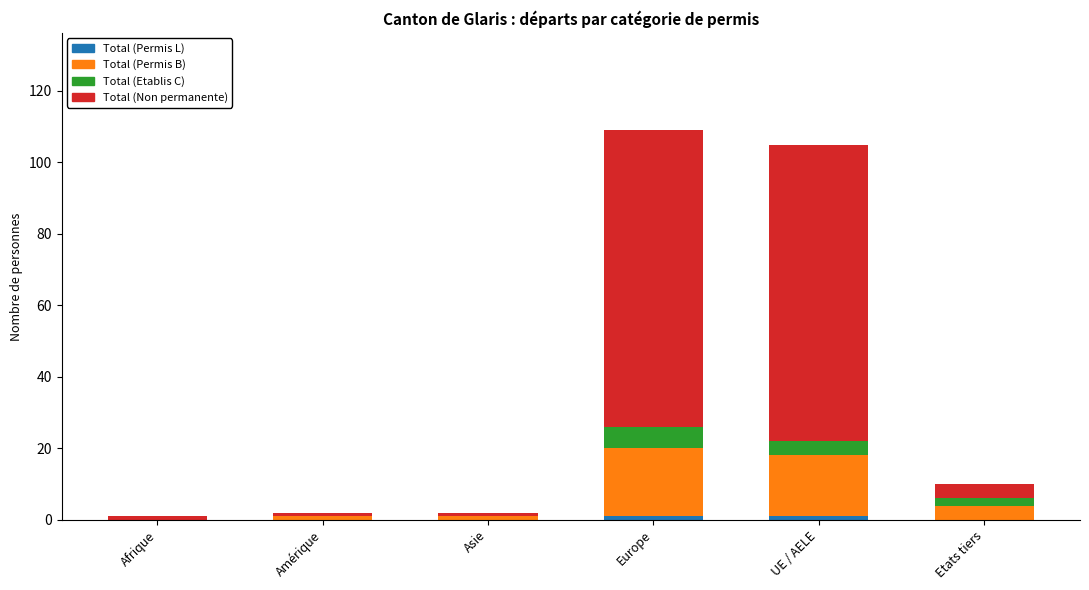

What is the difference between the maximum and minimum values in the Total (Etablis C) series?

6